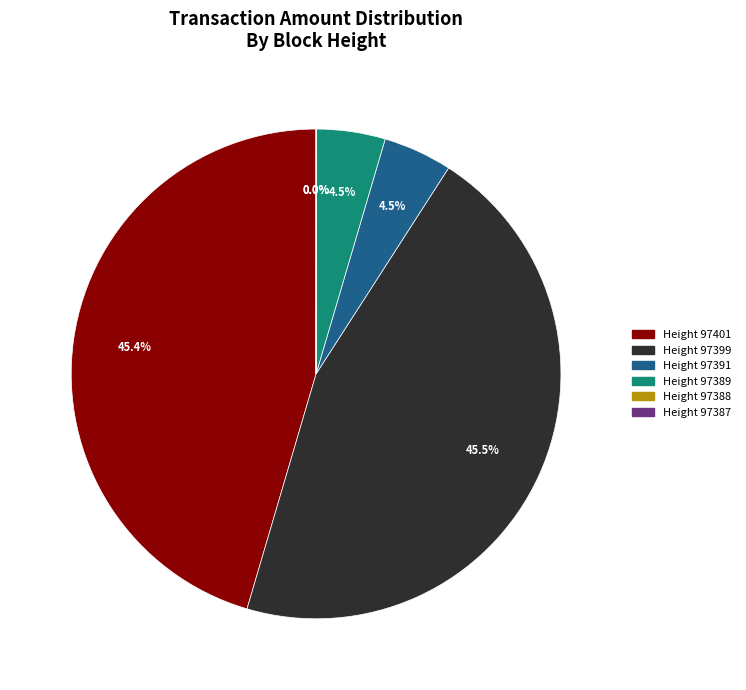

Is there any slice that represents more than half of the pie?

No